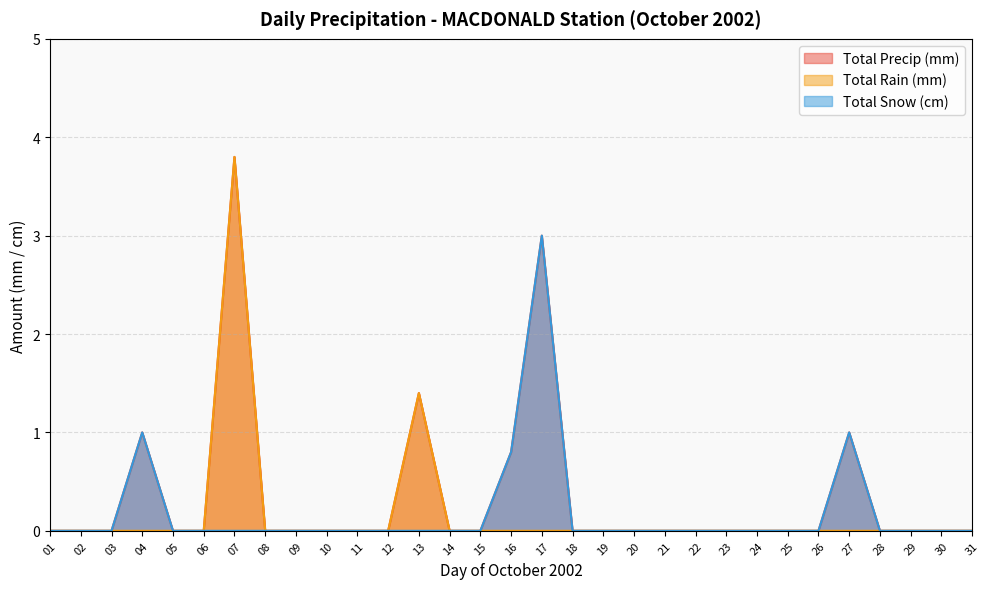

How many interior local peaks does the Total Precip (mm) series have?

5